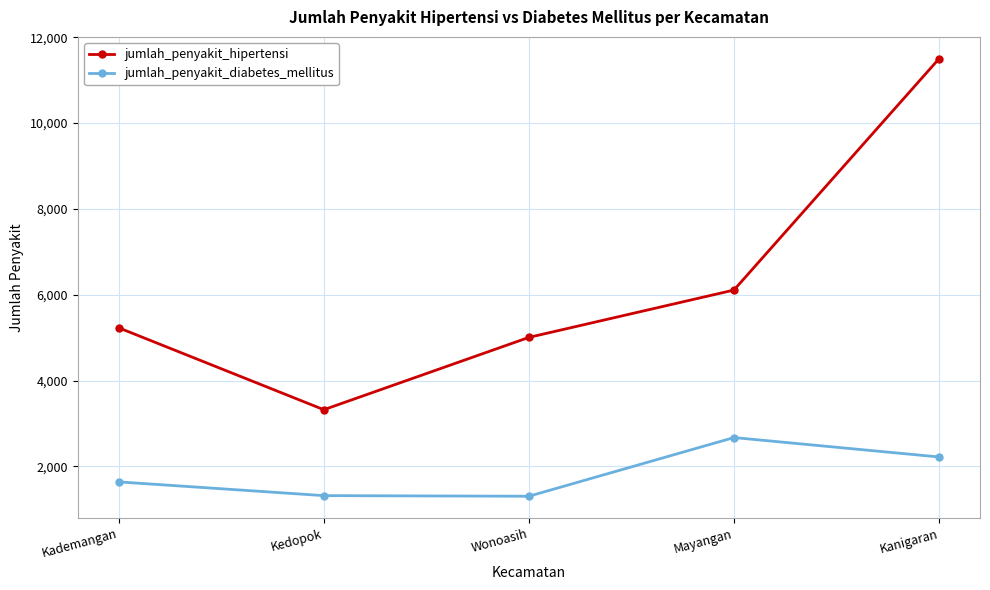

List the labels in order of jumlah_penyakit_hipertensi value, largest first.

Kanigaran, Mayangan, Kademangan, Wonoasih, Kedopok